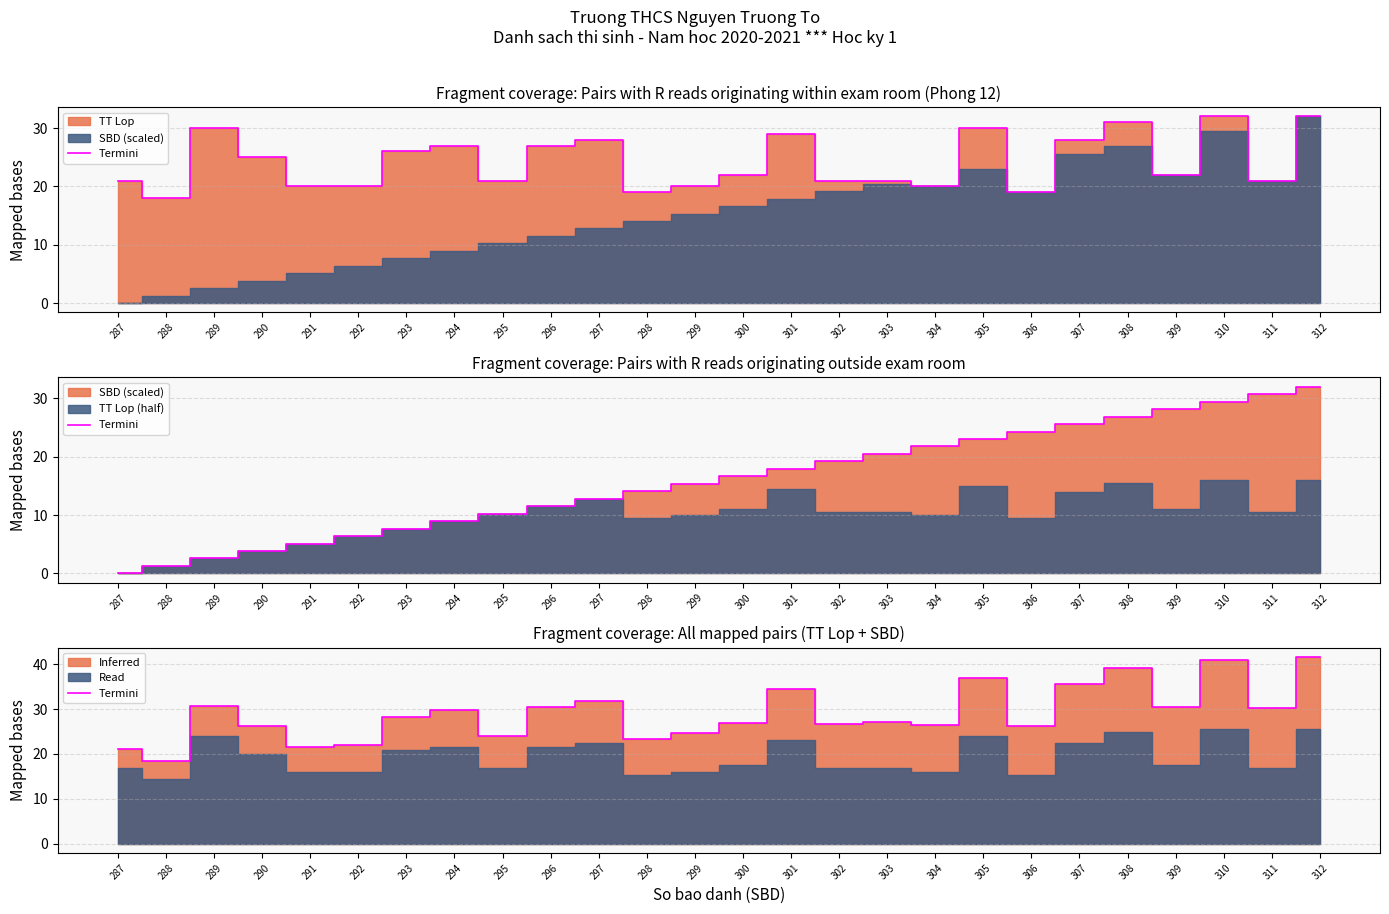

At which category does the data reach its first local valley?

288